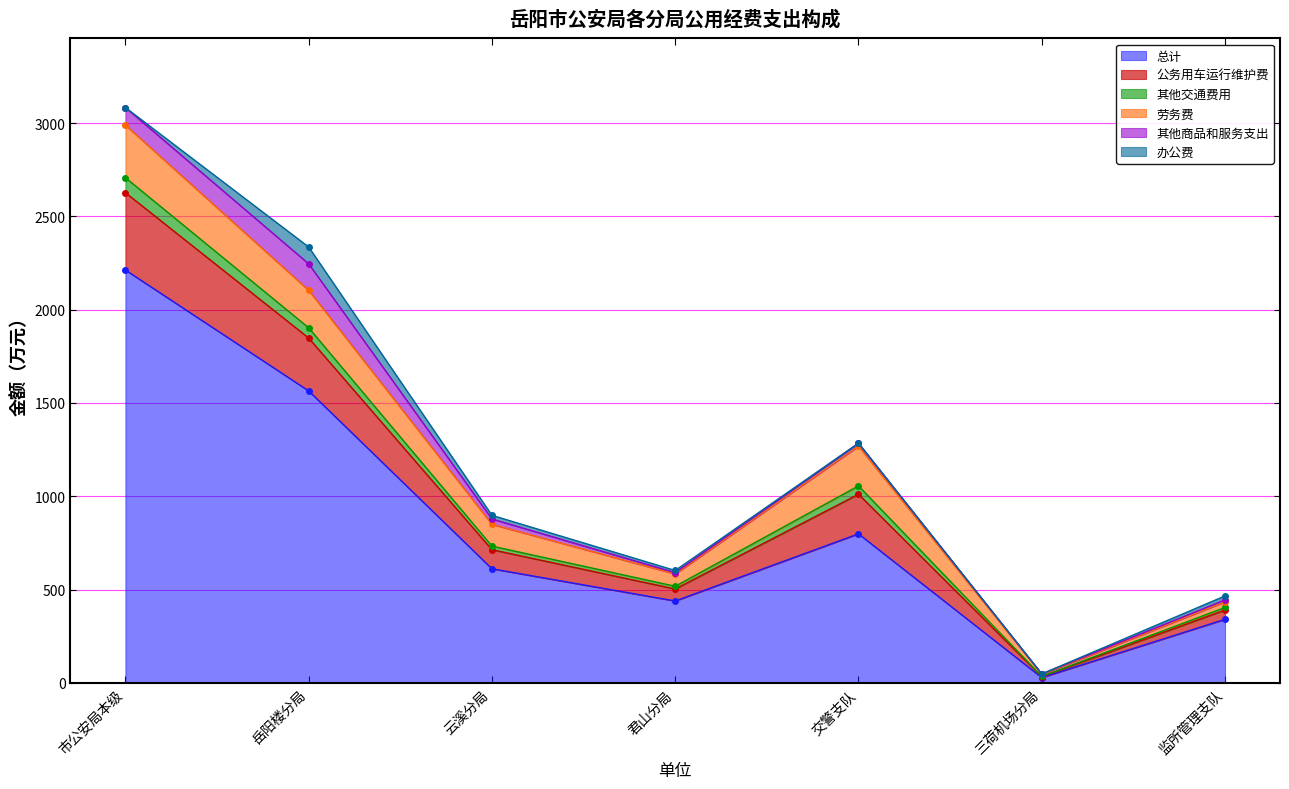

True or false: 其他交通费用 and 总计 cross at least once.

False